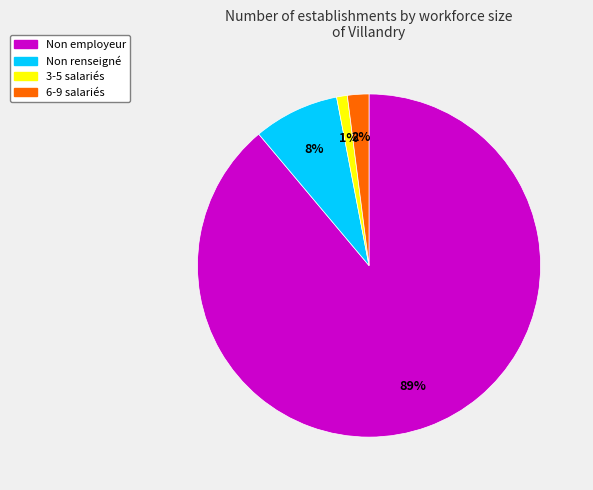

To the nearest percent, what is the average slice percentage?

25%